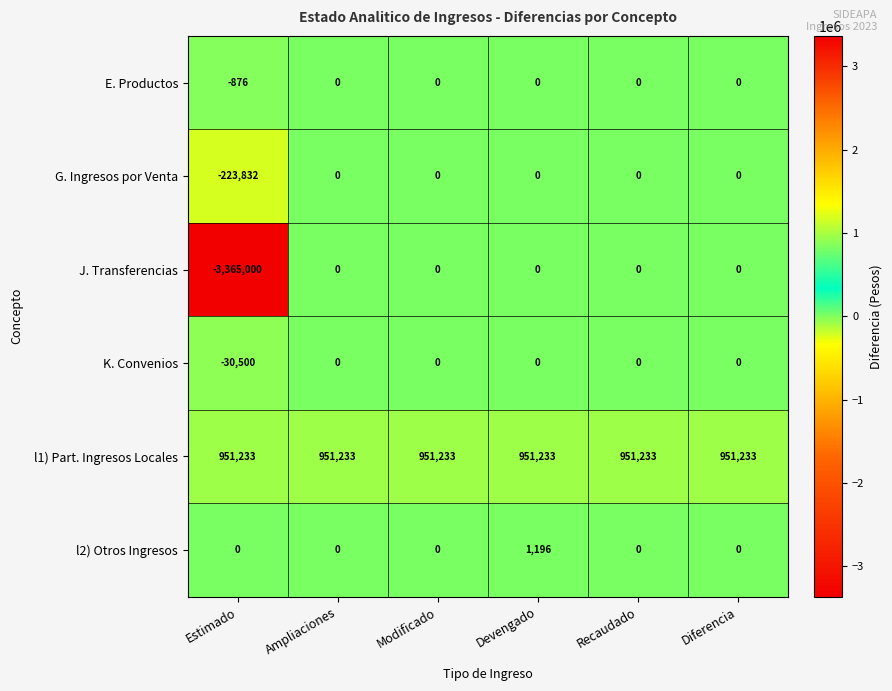

Between Estimado and Recaudado, which series saw the biggest shift?

J. Transferencias